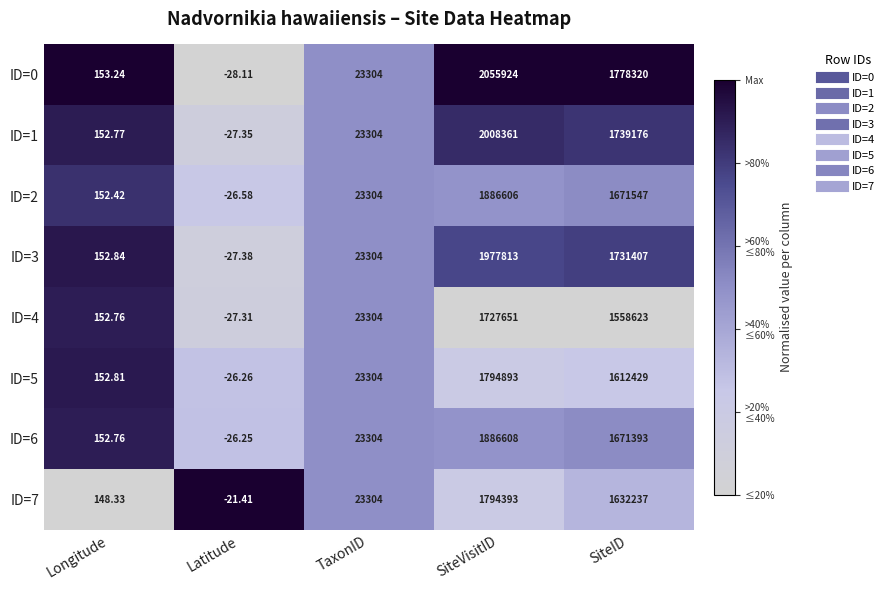

At which category is the sum across all series the highest?

SiteVisitID